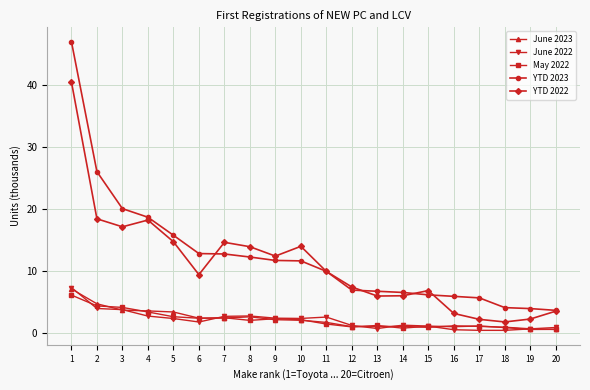

True or false: May 2022 and YTD 2022 intersect in this chart.

False